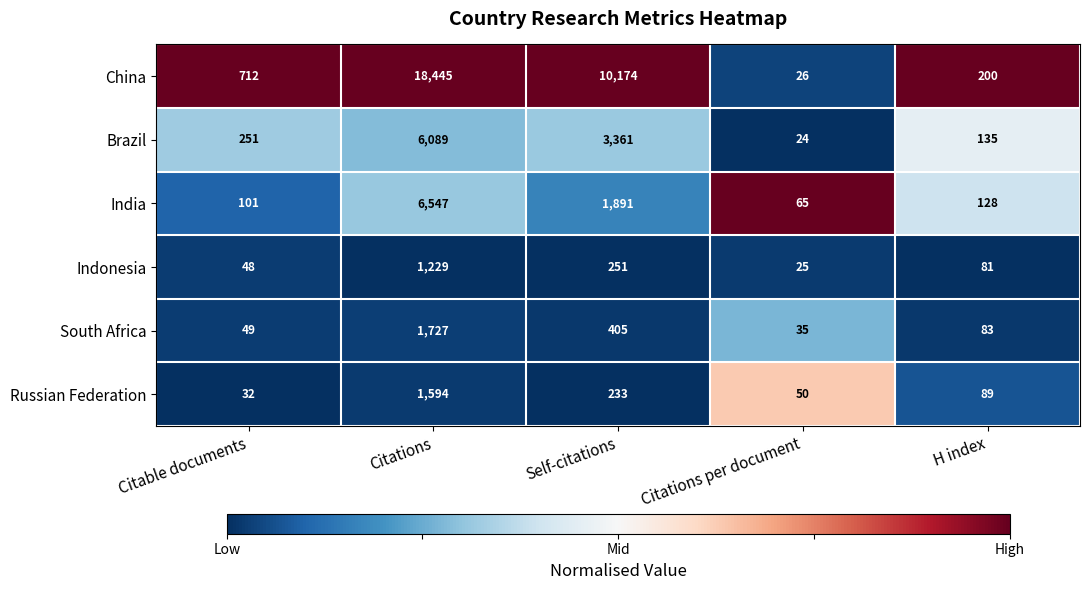

The South Africa series shows 83 at H index. True or false?

True